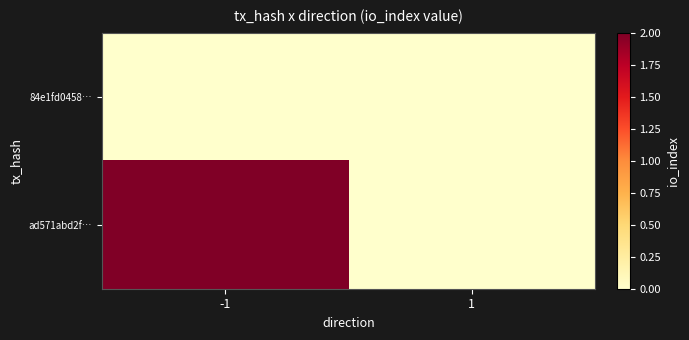

Rank the series by their average value, from highest to lowest.

ad571abd2f…, 84e1fd0458…